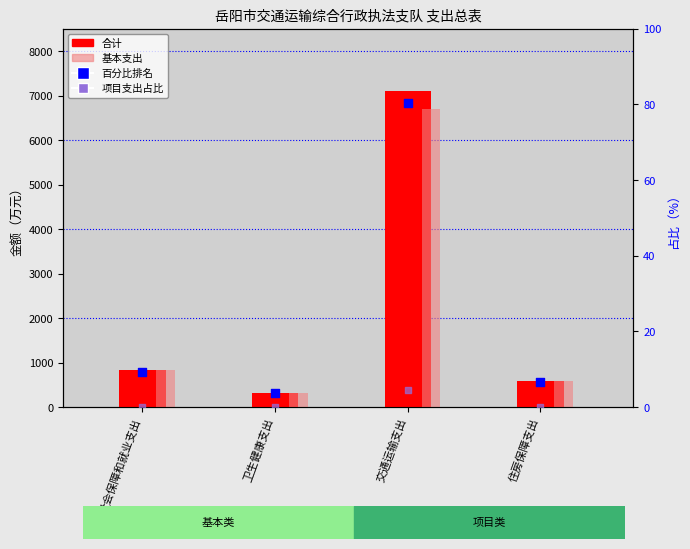

At how many categories does at least one series exceed 1592?

1